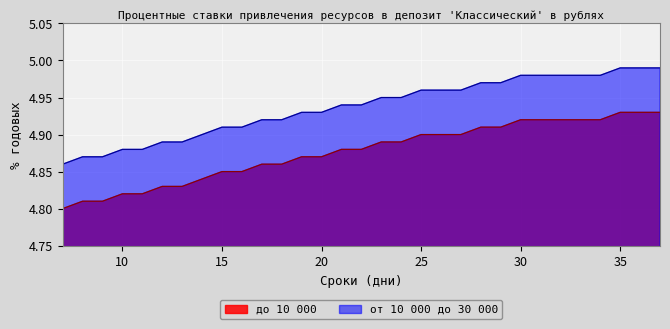

Between 36 and 11, which is larger?

36